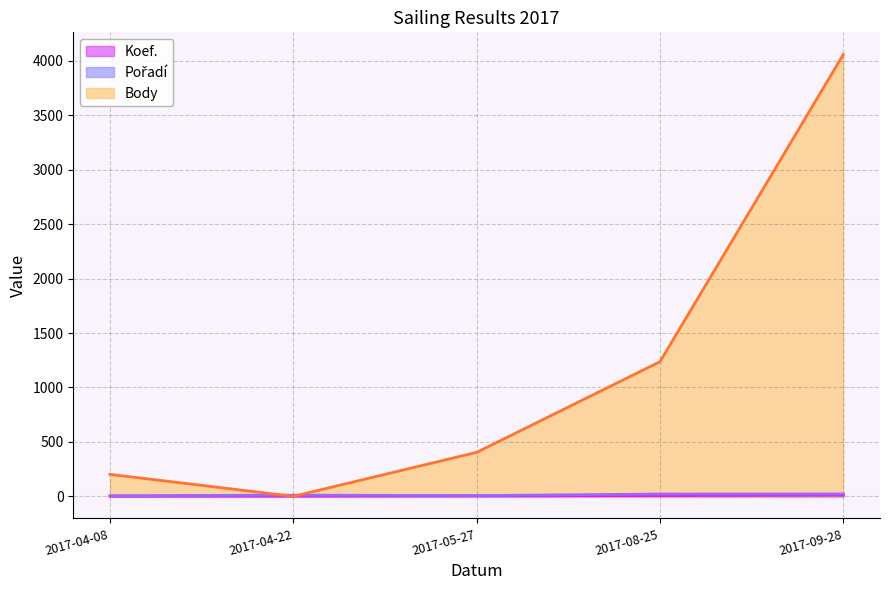

How many data points in Body are above 404?

2